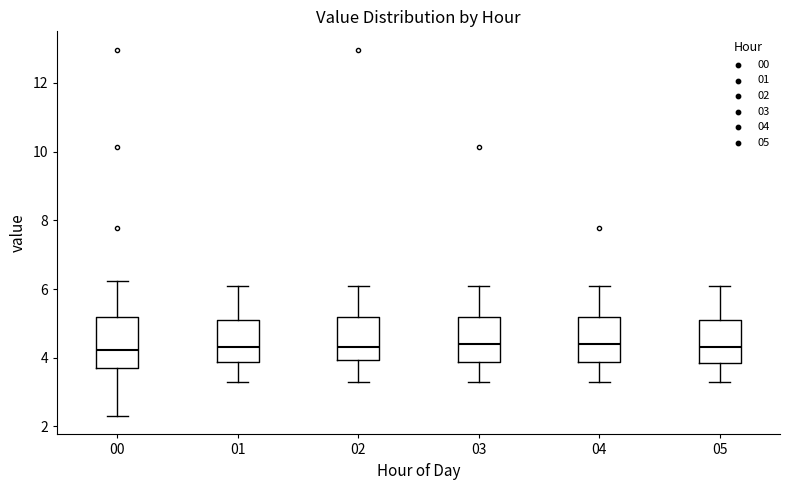

Reading left to right, transcribe this box plot: for each box, give where its median line is, the range the box spans, and where its two whiskers end, as read against the y-axis. The values are not printed on the chart, so give them approximately, as read against the axis.

00: median 4.2, box 3.6 to 5.2, whiskers 2.4 to 6.2
01: median 4.4, box 3.8 to 5.2, whiskers 3.4 to 6.2
02: median 4.4, box 4.0 to 5.2, whiskers 3.4 to 6.2
03: median 4.4, box 3.8 to 5.2, whiskers 3.4 to 6.2
04: median 4.4, box 3.8 to 5.2, whiskers 3.4 to 6.2
05: median 4.4, box 3.8 to 5.2, whiskers 3.4 to 6.2